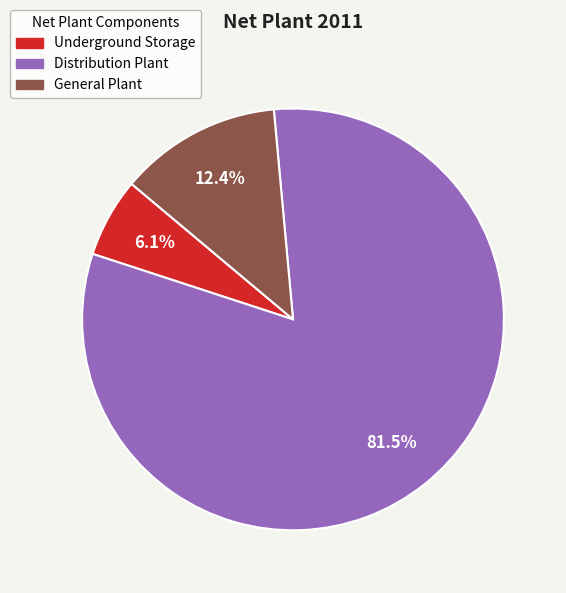

To the nearest percent, what is the difference between the Distribution Plant and General Plant slice percentages?

69%